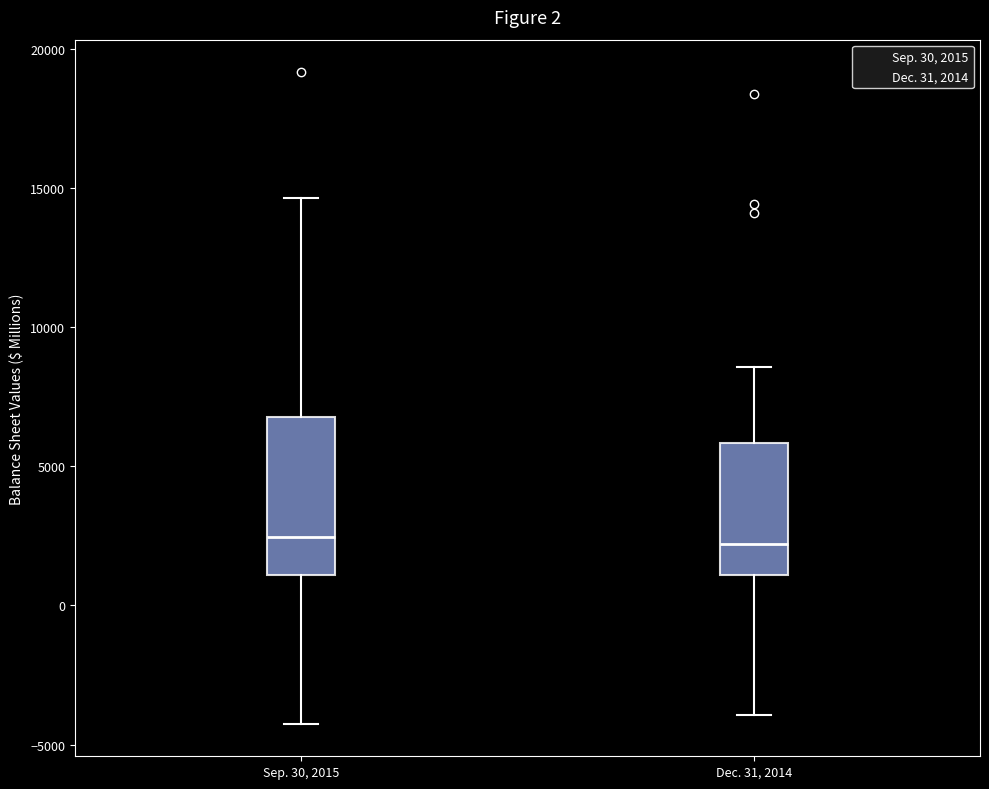

Where does the median line of the box for Dec. 31, 2014 sit on the y-axis? The values are not printed on the chart, so give them approximately, as read against the axis.

2000